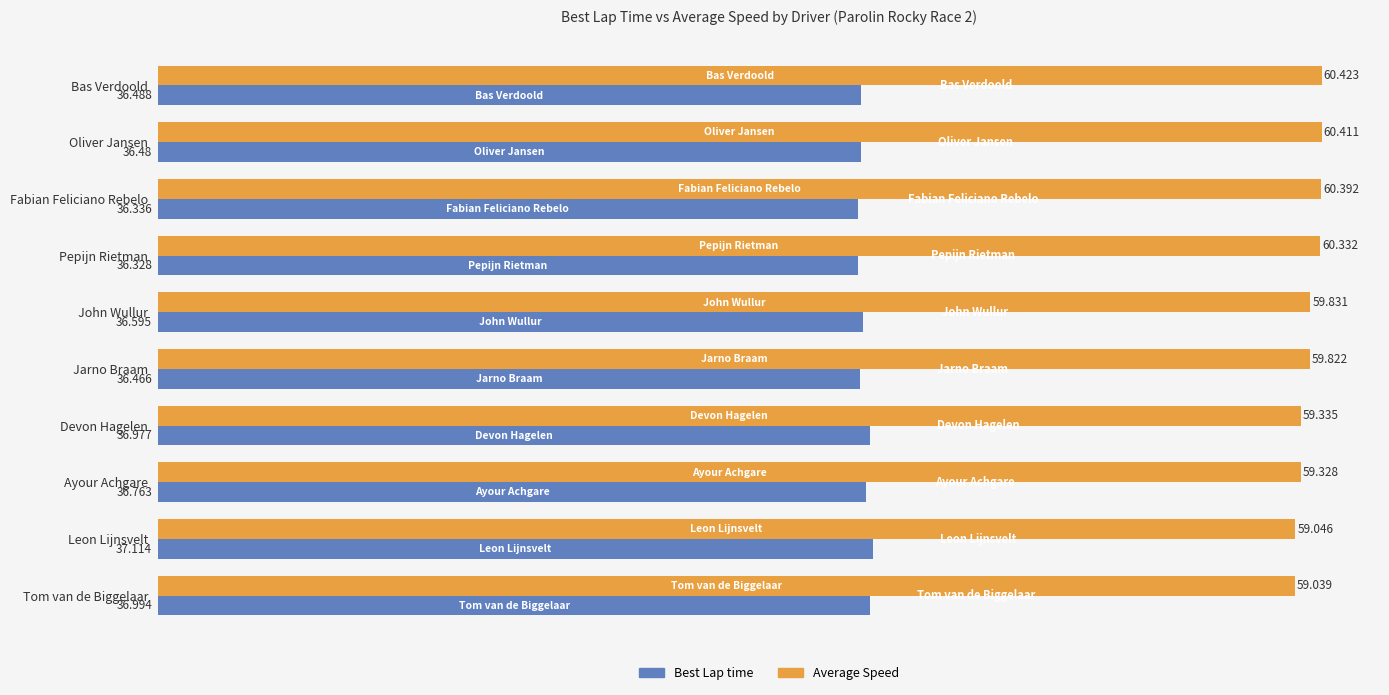

Which series has the widest spread of values?

Average Speed